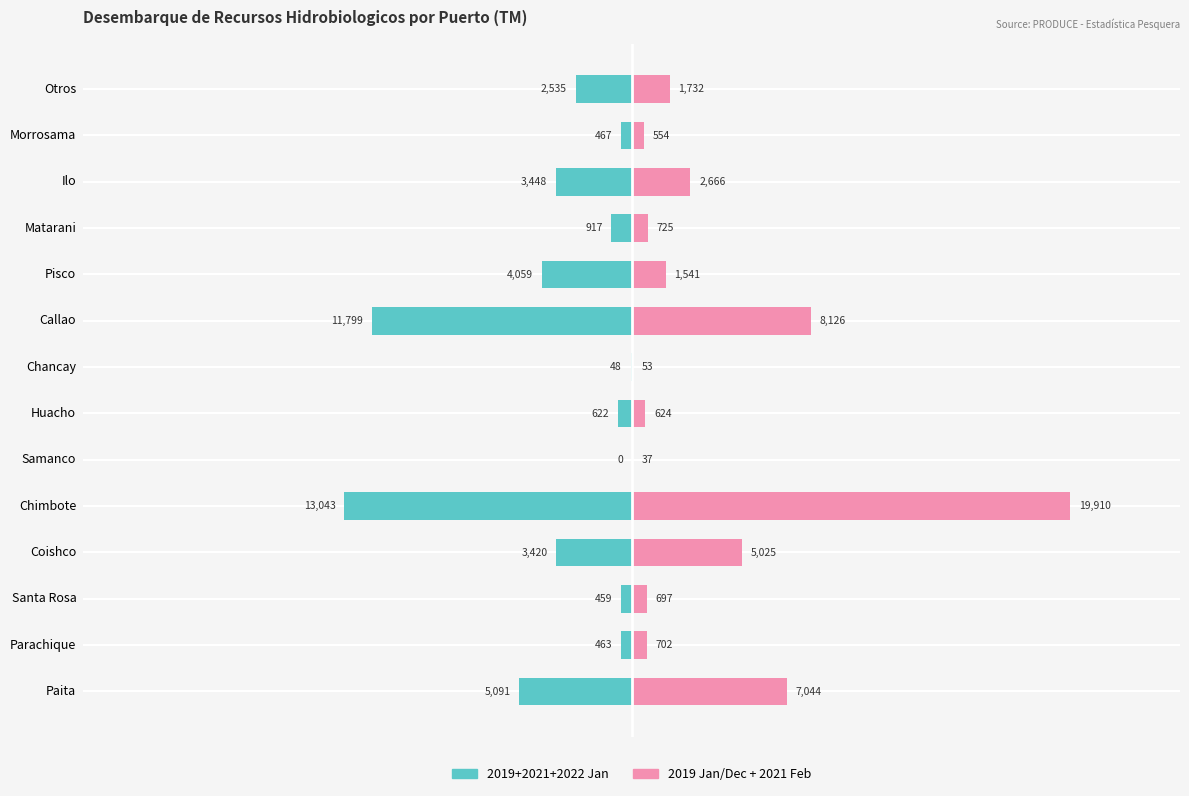

Which series has the largest range (max minus min)?

2019 (Ene/Dic) + 2021 (Feb)